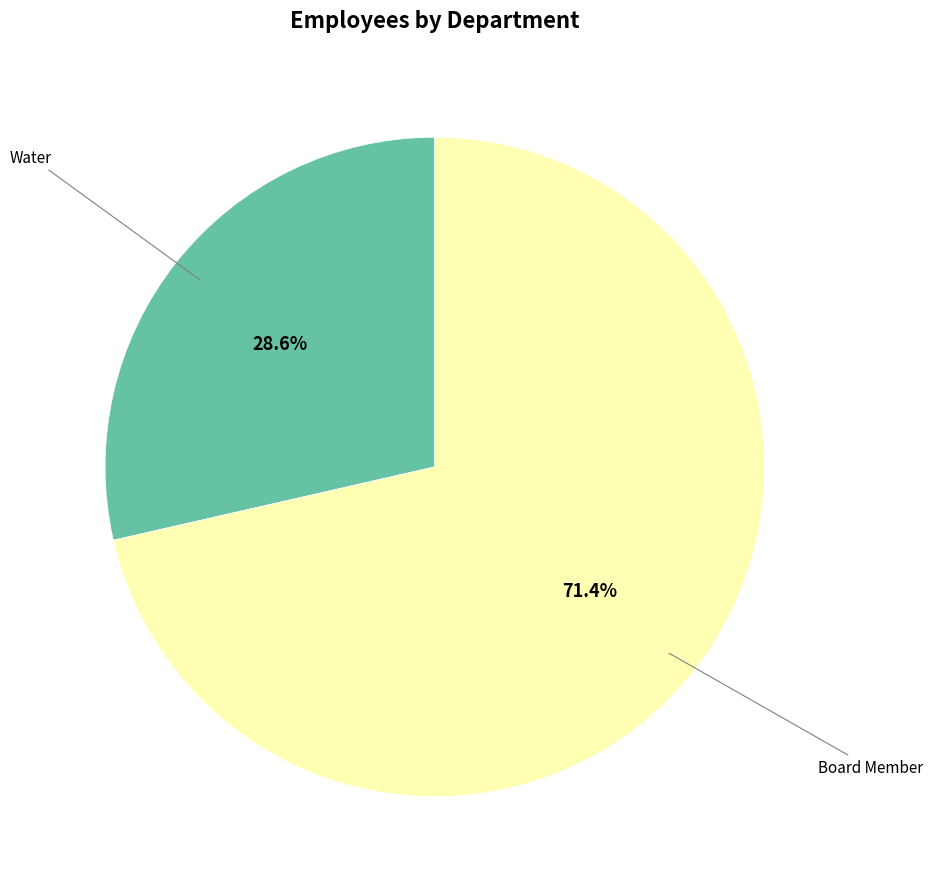

Does Water account for over 50% of the chart?

No